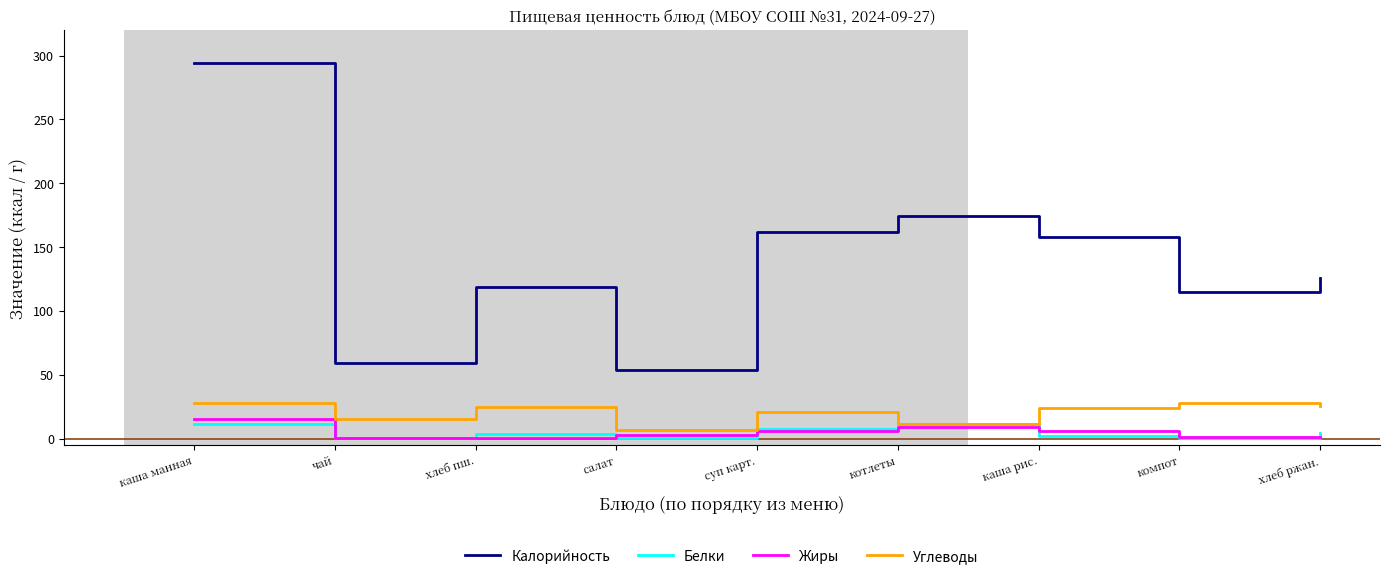

In Белки, how many points are higher than both neighbors (excluding endpoints)?

2